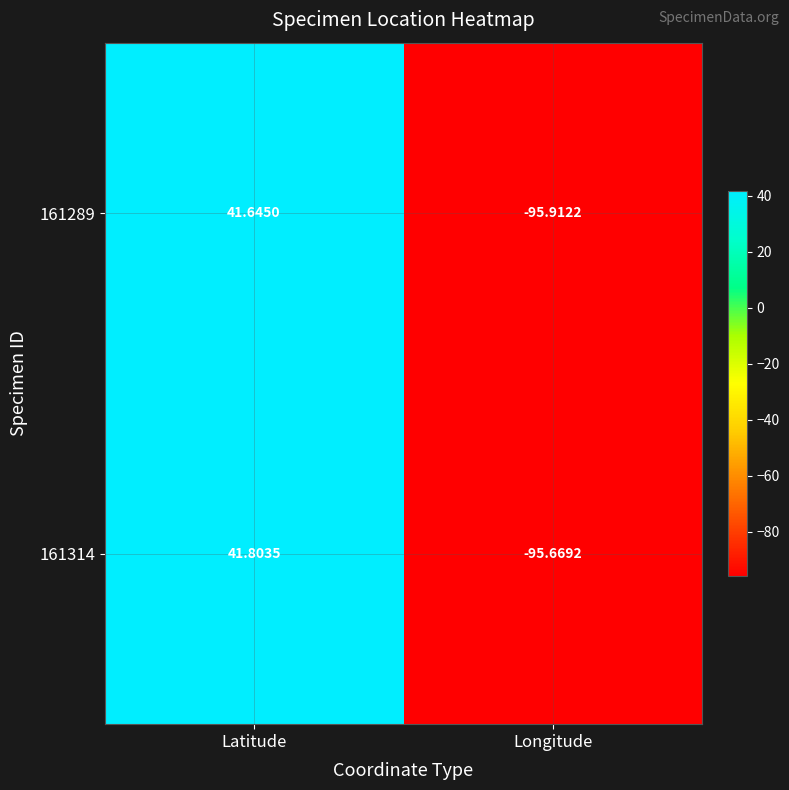

What is the total value across all series at Latitude?

83.4